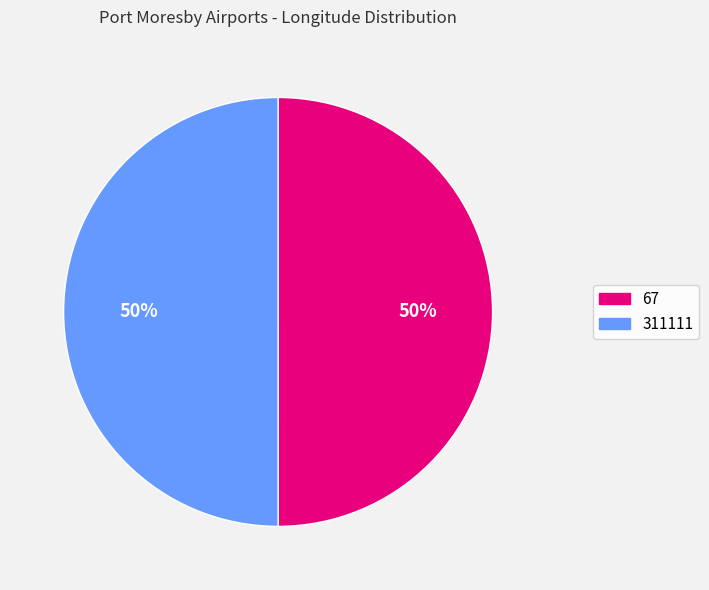

To the nearest percent, what portion does 67 represent?

50%